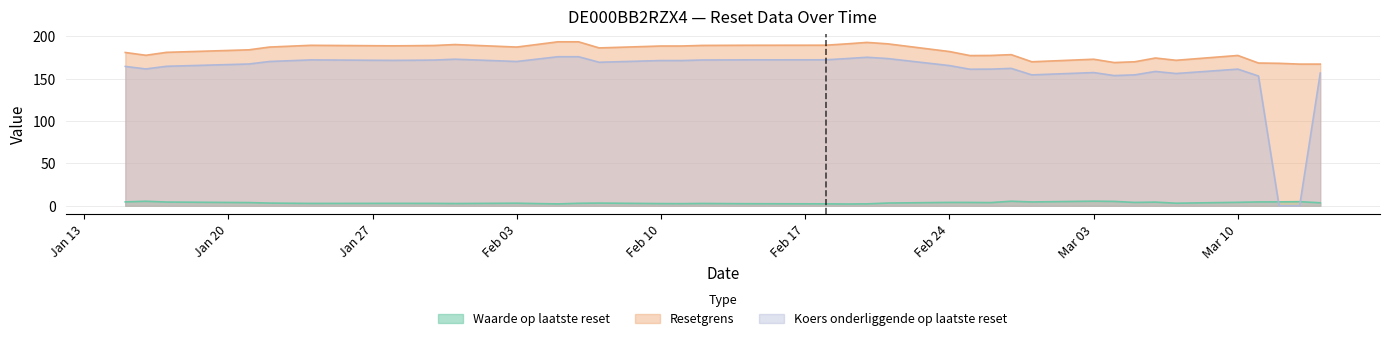

Is it true that Waarde op laatste reset equals 3.8 at 2025-02-26?

True